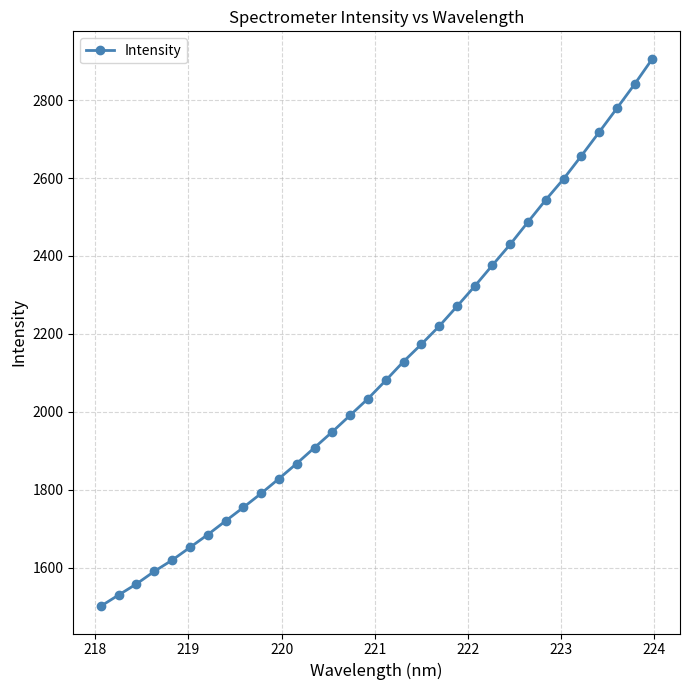

True or false: the data has more than 1 interior local peaks.

False